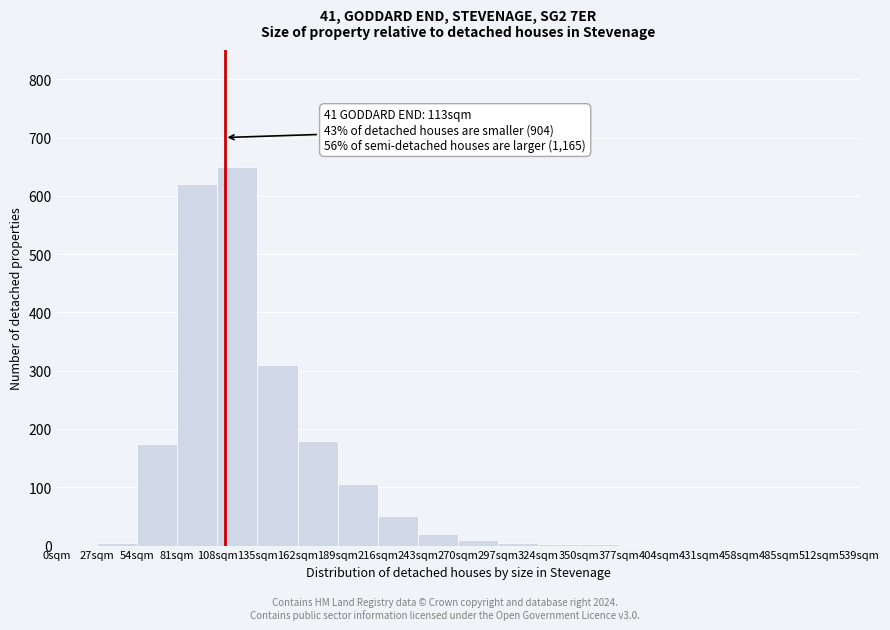

Which range on the x-axis has the tallest bar?

108 to 135